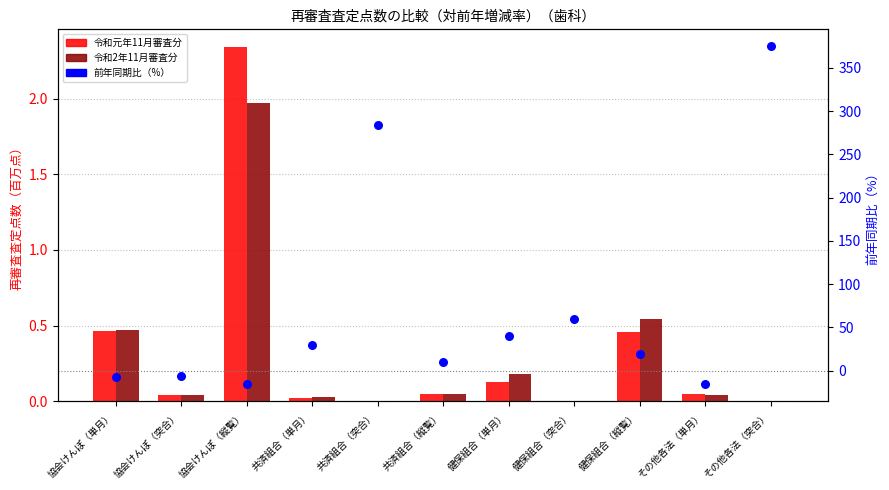

At which category is the sum across all series the highest?

その他各法（突合）